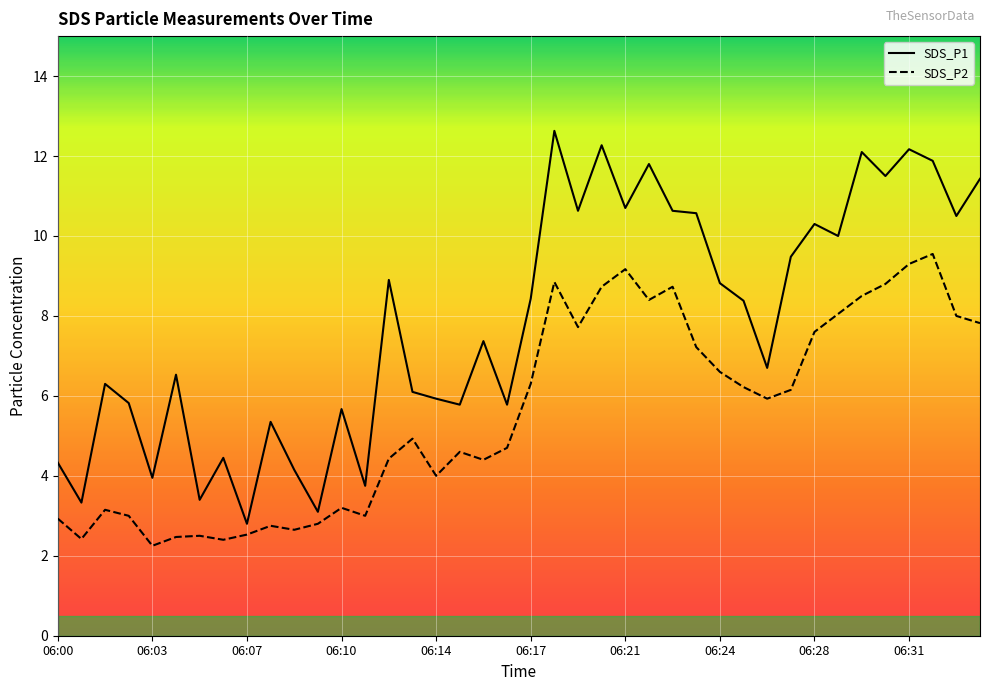

The value of SDS_P1 at 06:28 is 3.8. True or false?

False